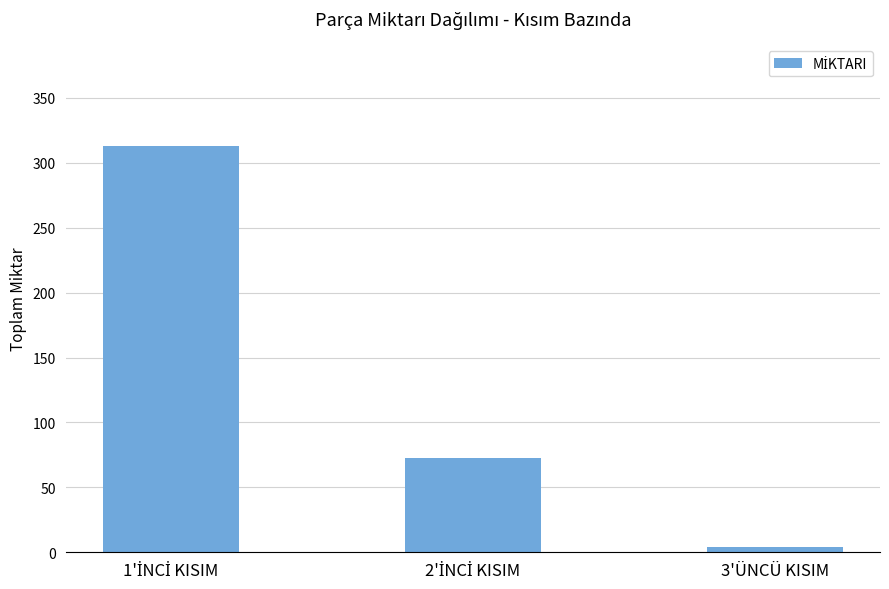

What is the maximum value shown in the chart?

313